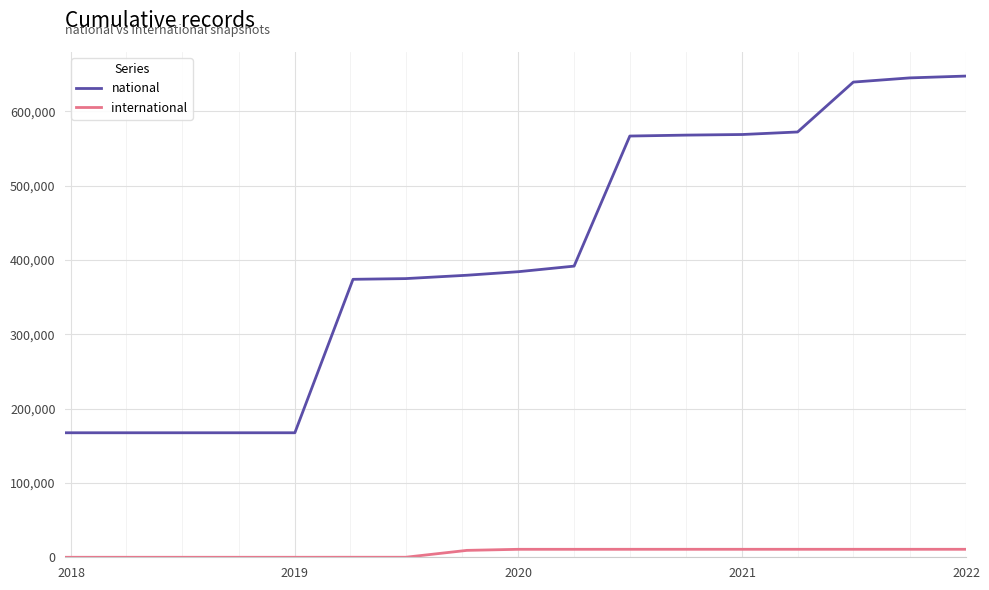

Count the number of data series in this chart.

2